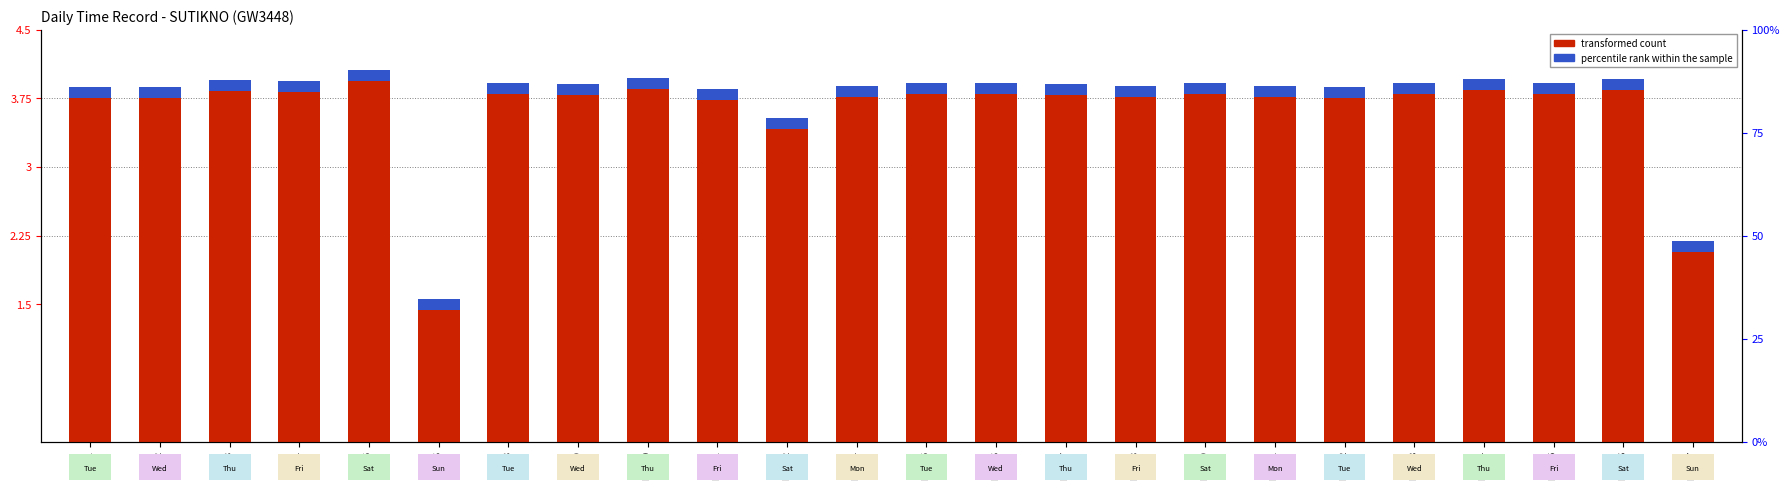

Rank the categories by percentile rank within the sample value from highest to lowest.

Day 1, Day 2, Day 3, Day 4, Day 5, Day 6, Day 8, Day 9, Day 10, Day 11, Day 12, Day 14, Day 15, Day 16, Day 17, Day 18, Day 19, Day 21, Day 22, Day 23, Day 24, Day 25, Day 26, Day 27